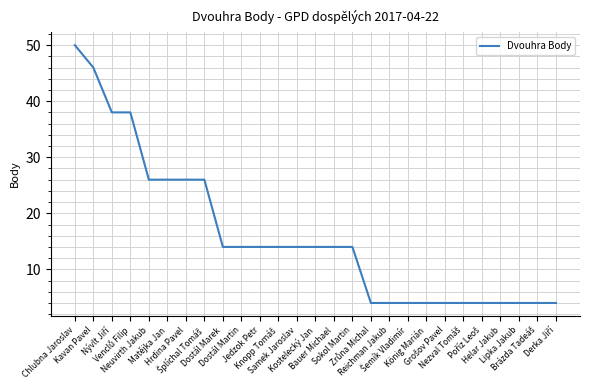

What is the sum of all values?

432